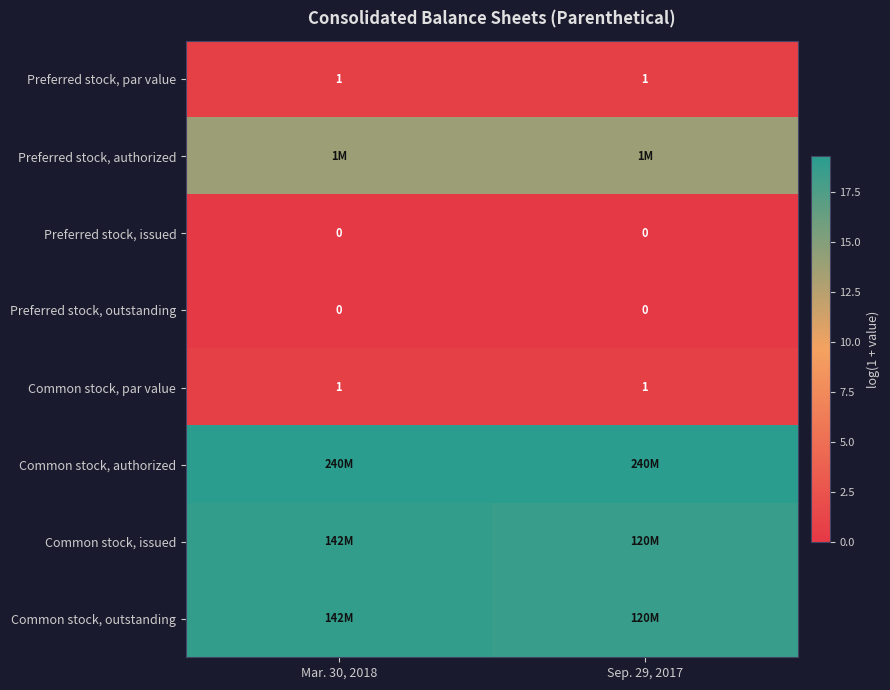

At Sep. 29, 2017, list the series in order from largest to smallest.

Common stock, authorized, Common stock, issued, Common stock, outstanding, Preferred stock, authorized, Preferred stock, par value, Common stock, par value, Preferred stock, issued, Preferred stock, outstanding